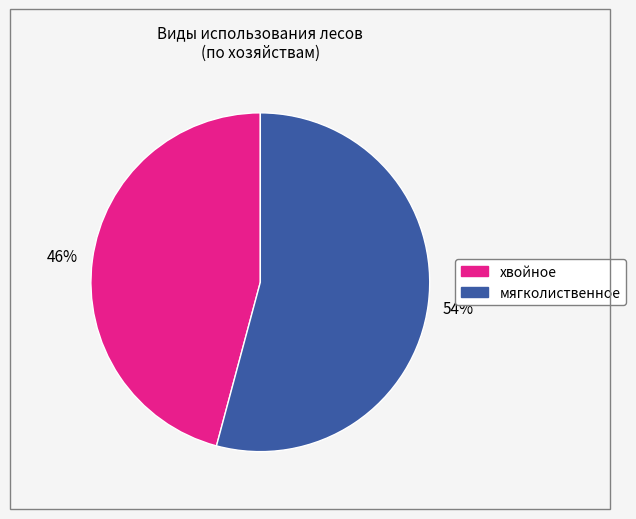

How many segments does this pie chart have?

2